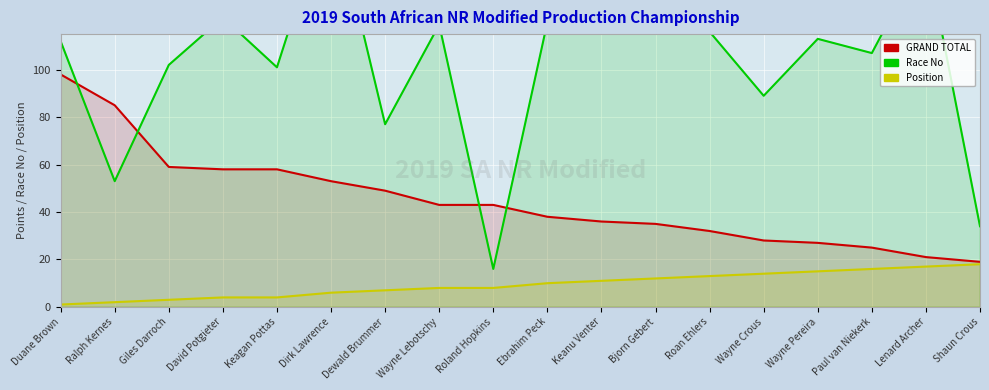

How many lines are shown in the chart?

3